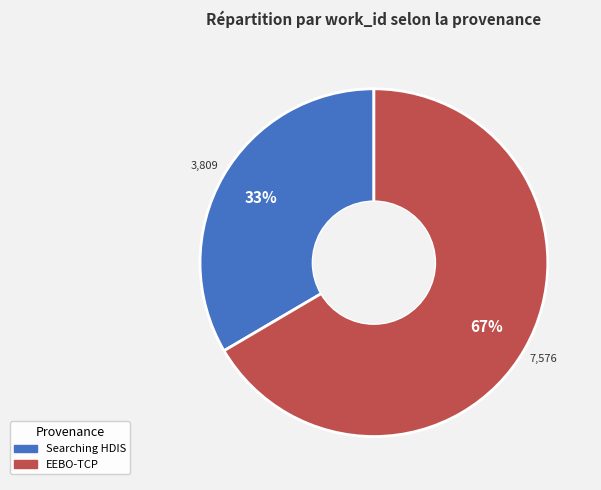

Is the sum of Searching HDIS and EEBO-TCP greater than half?

Yes